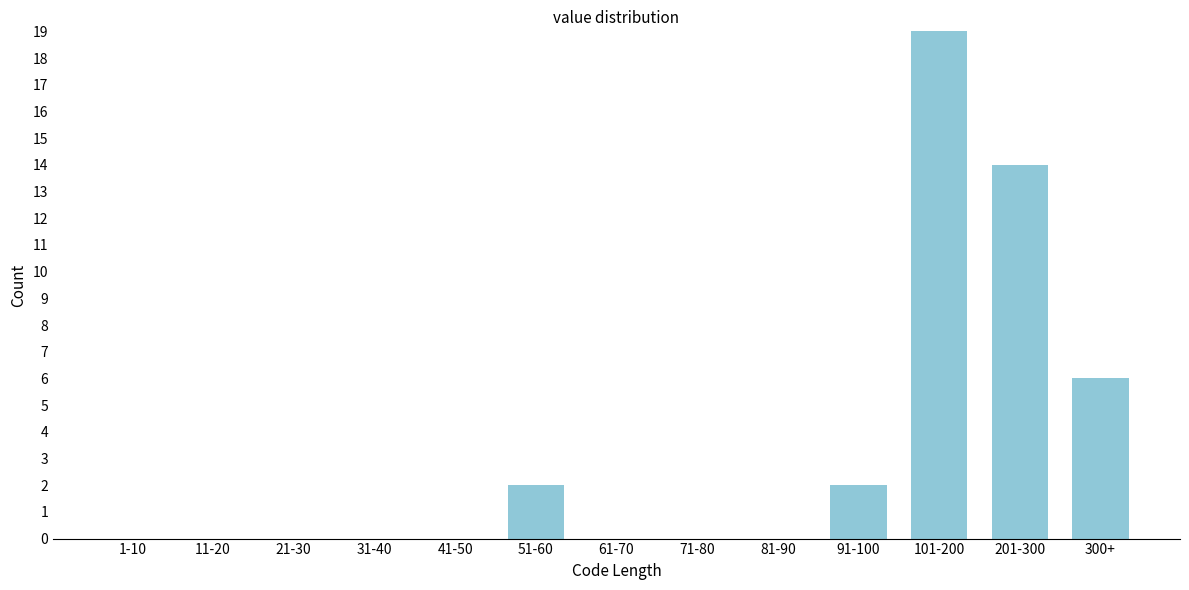

Reading left to right, extract all data points from this chart.

1-10=0	11-20=0	21-30=0	31-40=0	41-50=0	51-60=2	61-70=0	71-80=0	81-90=0	91-100=2	101-200=19	201-300=14	300+=6